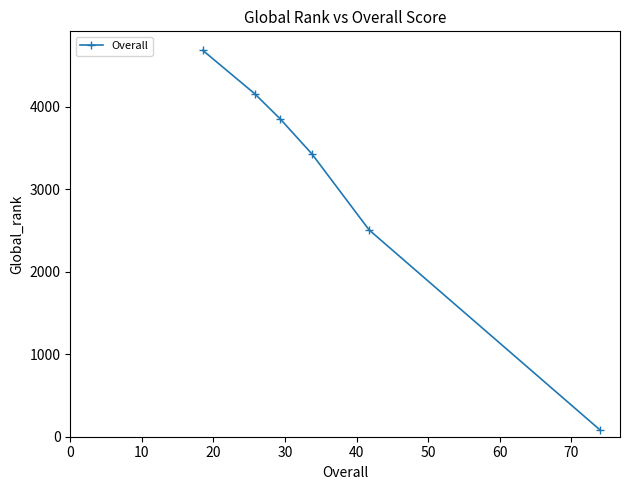

What is the value of the 3rd point from the left?

3854